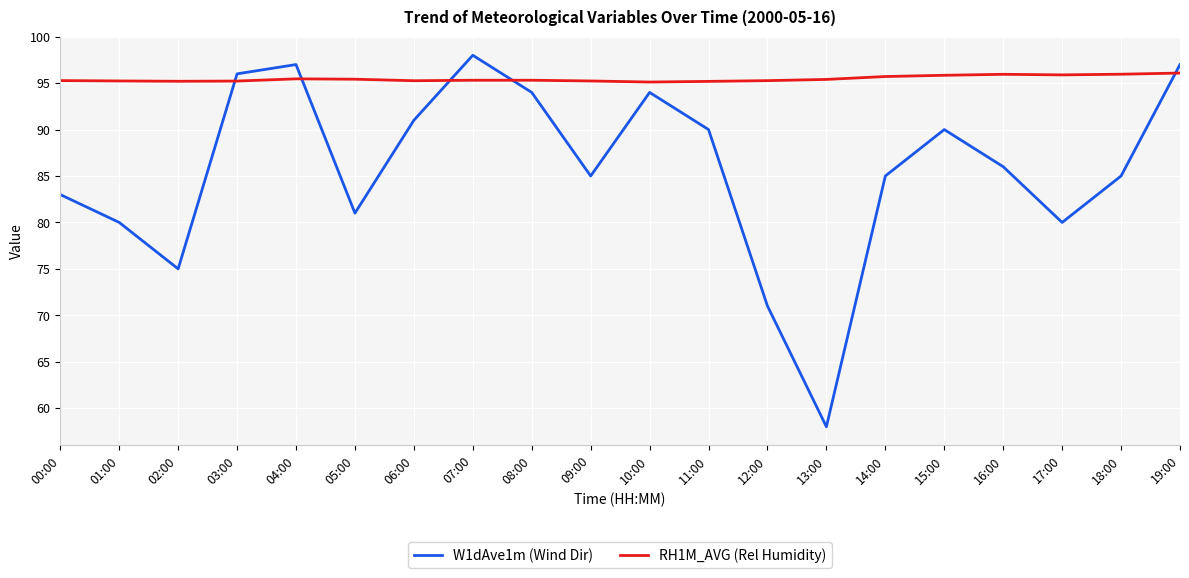

Read the RH1M_AVG (Rel Humidity) value at 10:00.

95.1